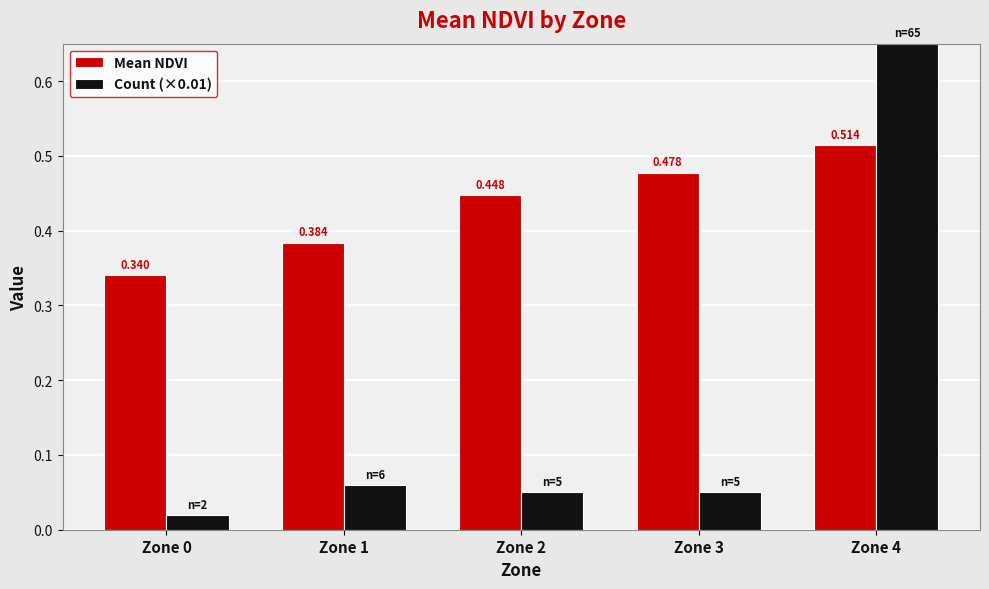

Which series has the largest total across all categories?

Mean NDVI